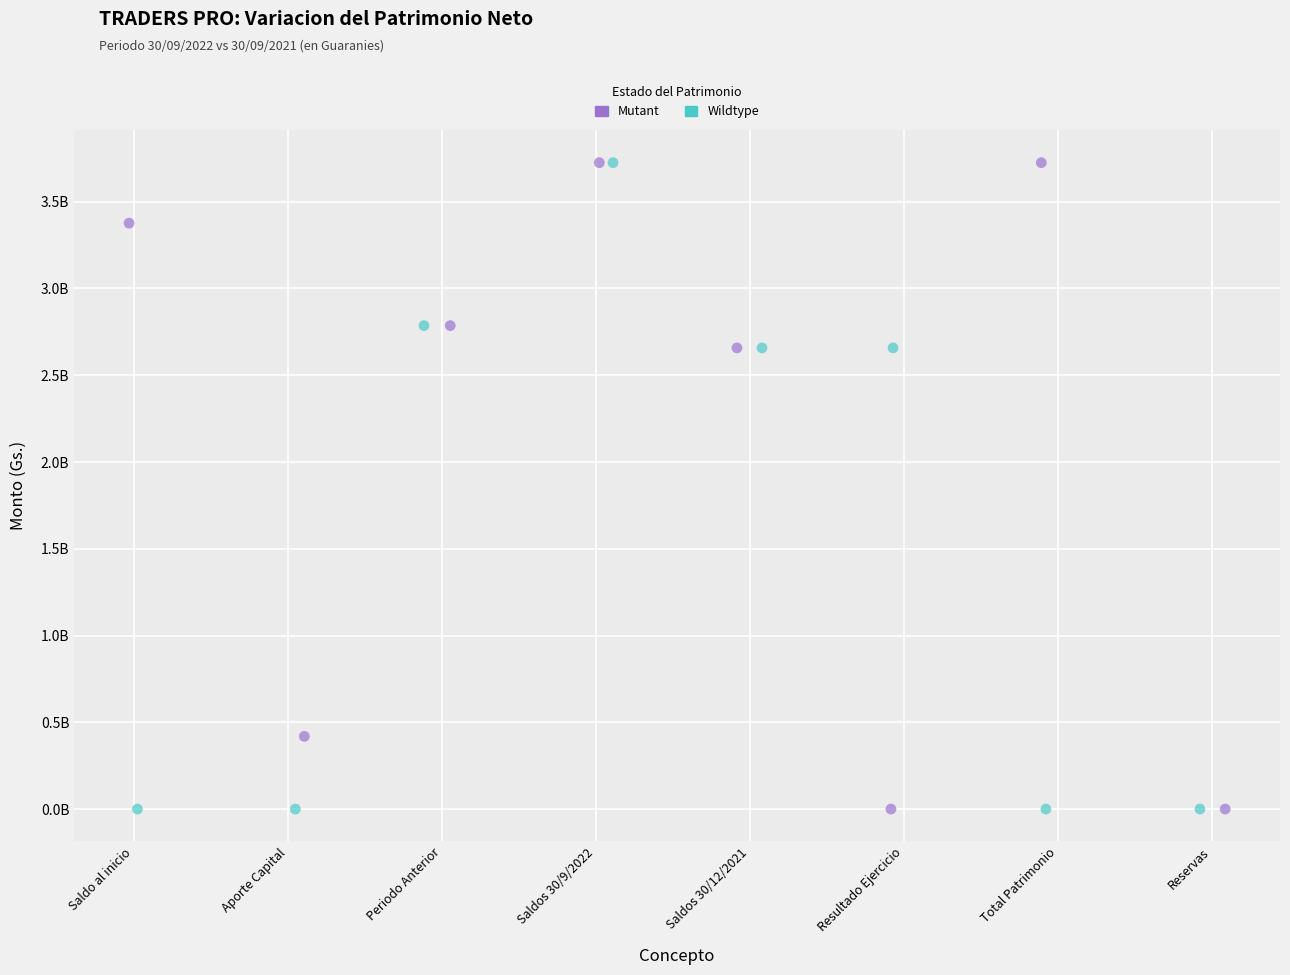

What are all the series names shown in the legend?

Mutant, Wildtype